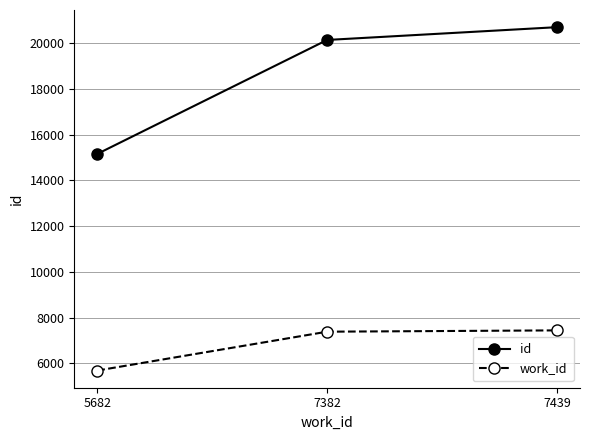

Rank the series by their maximum value, from highest to lowest.

id, work_id